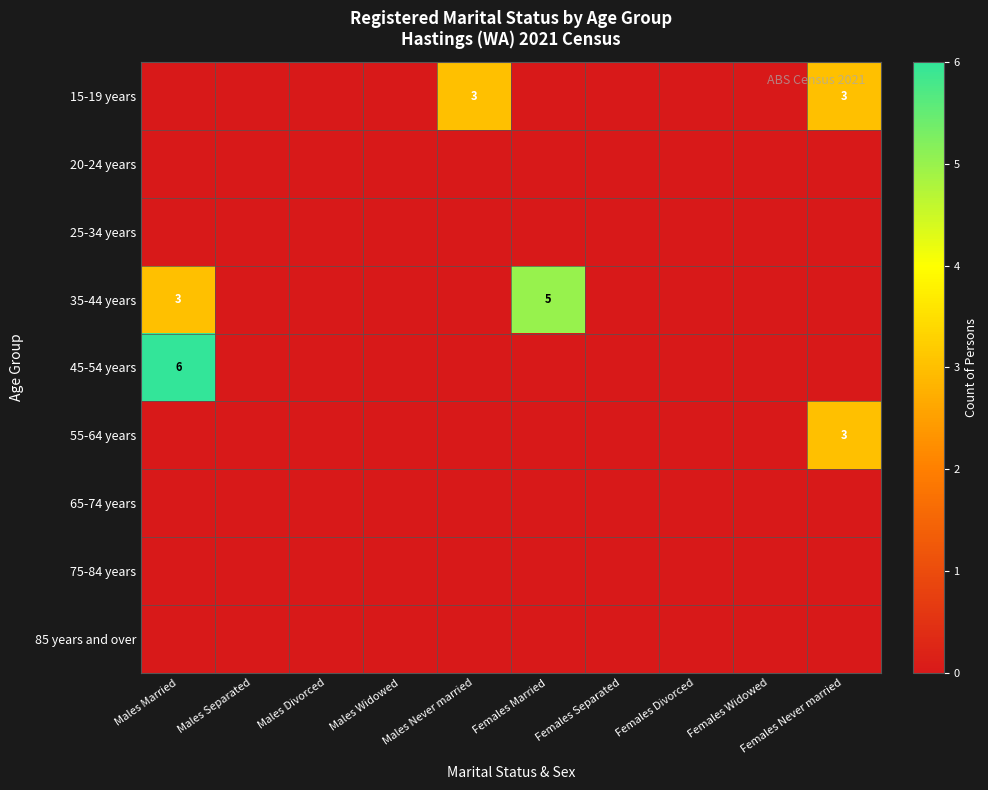

True or false: 15-19 years has a value of 3 at Males Never married.

True